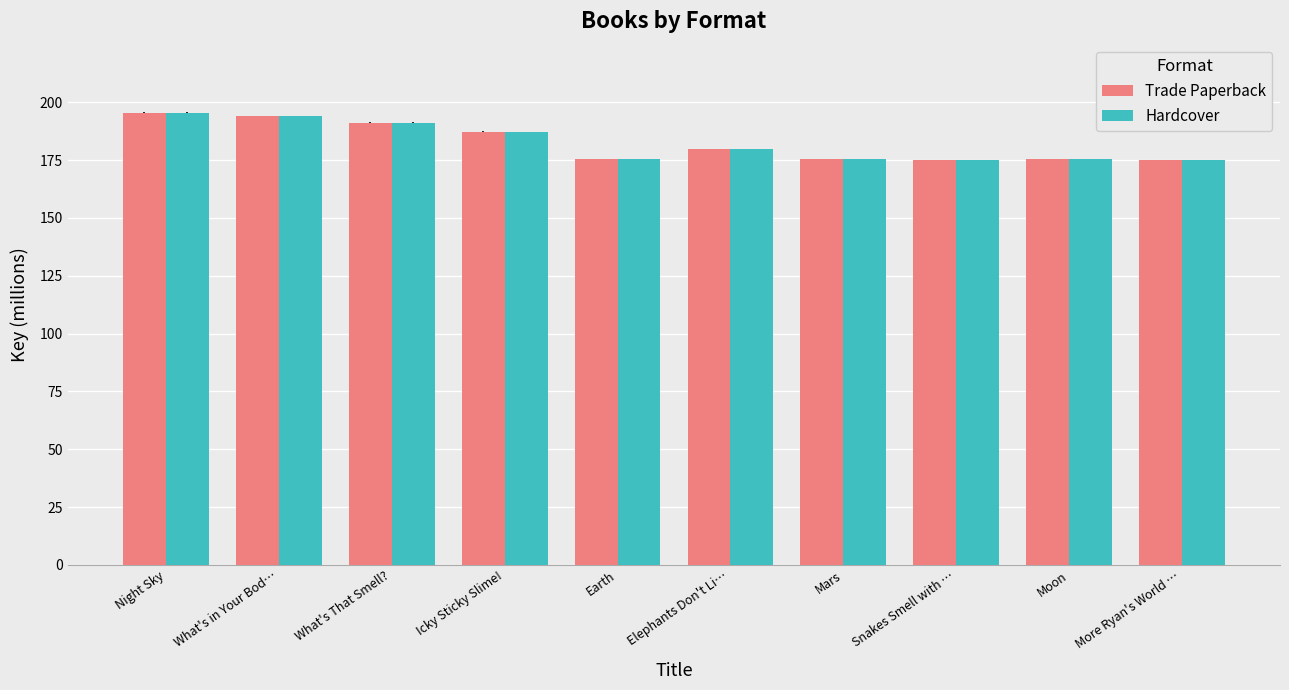

What is the sum of all Hardcover values?

1824.9